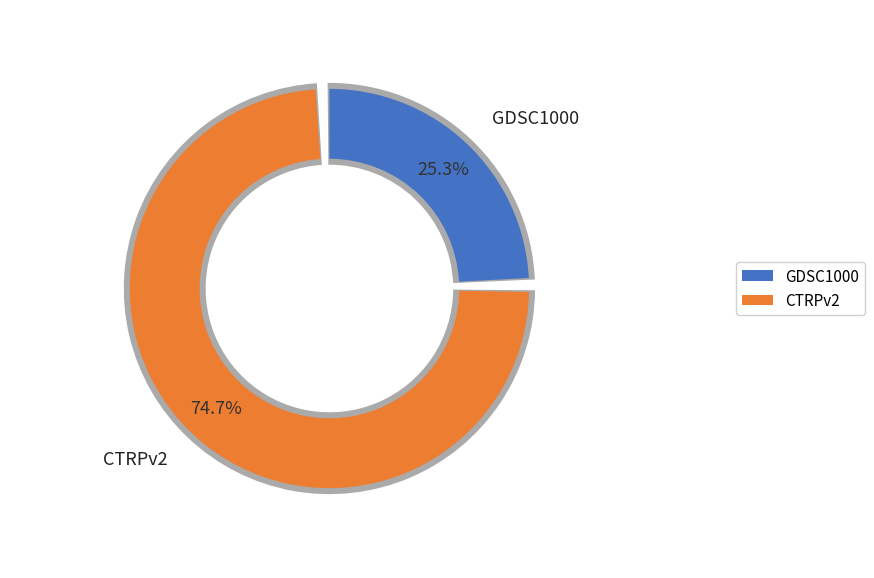

Which category has the biggest portion of the pie?

CTRPv2